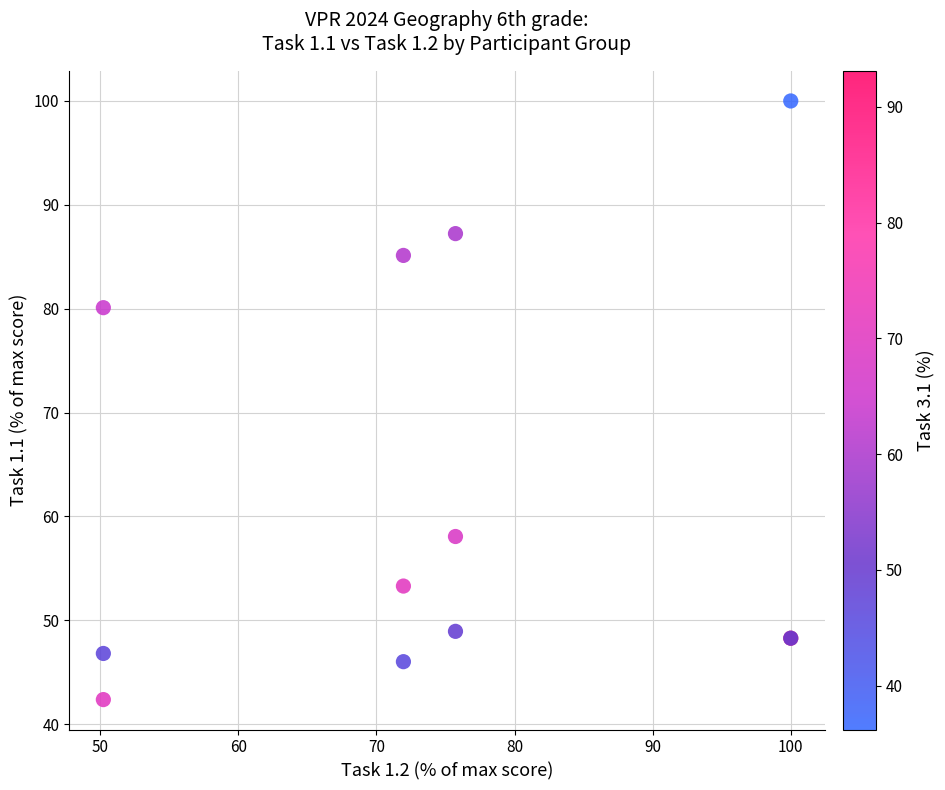

What Y value in the scatter plot is closest to 71?

80.1